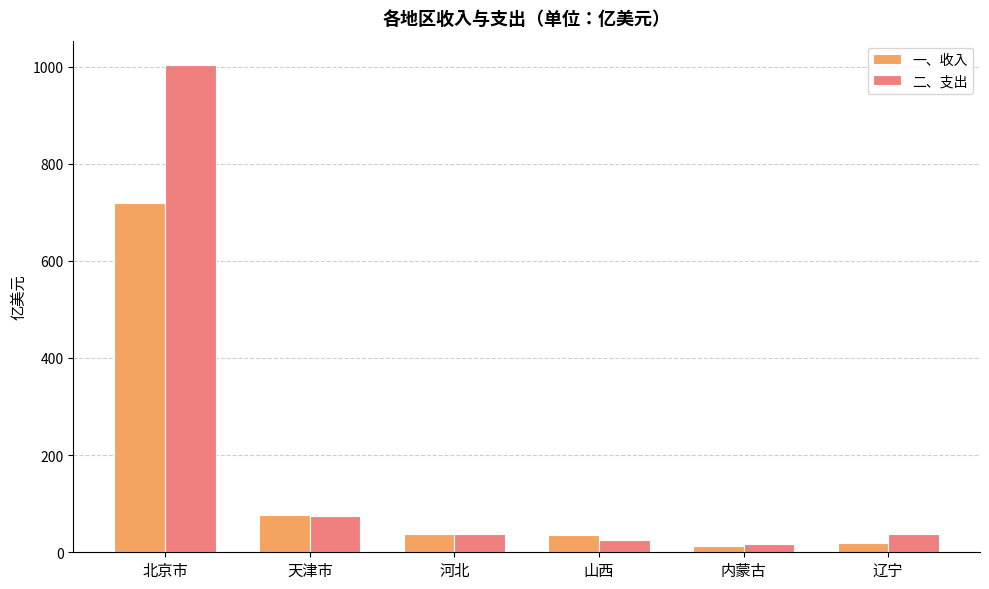

Which series changed the most between 天津市 and 辽宁?

一、收入